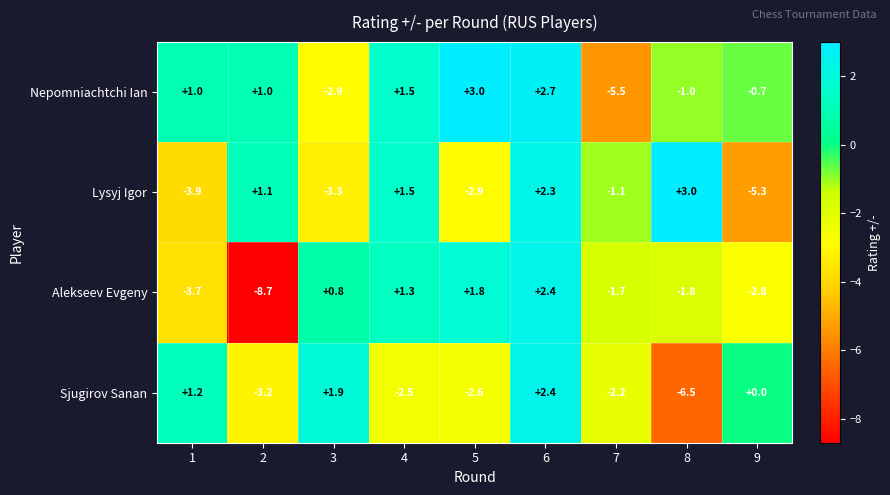

At which label is Lysyj Igor closest to -1?

7